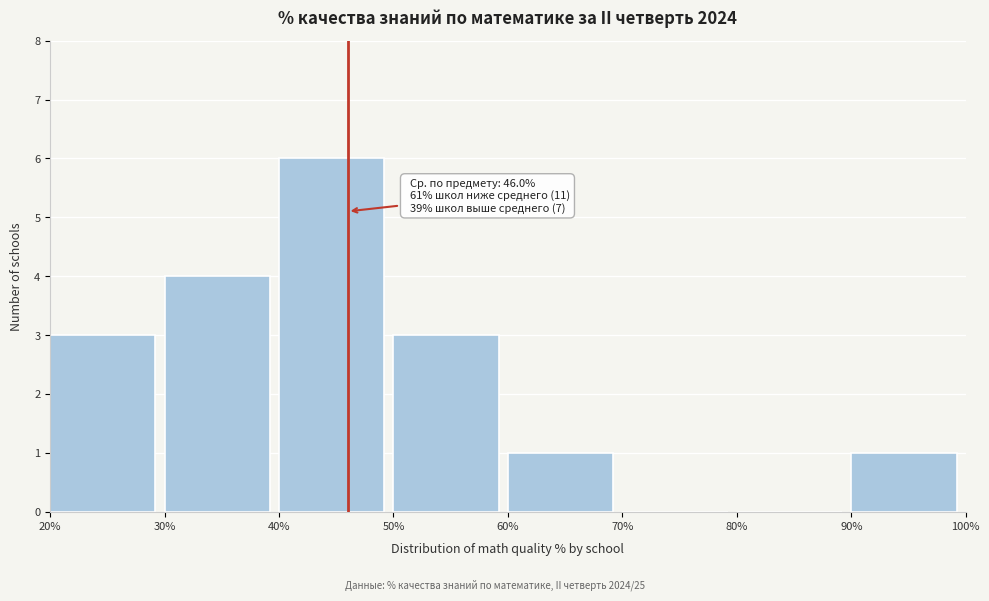

Over which range of the x-axis is the bar tallest?

40% to 50%